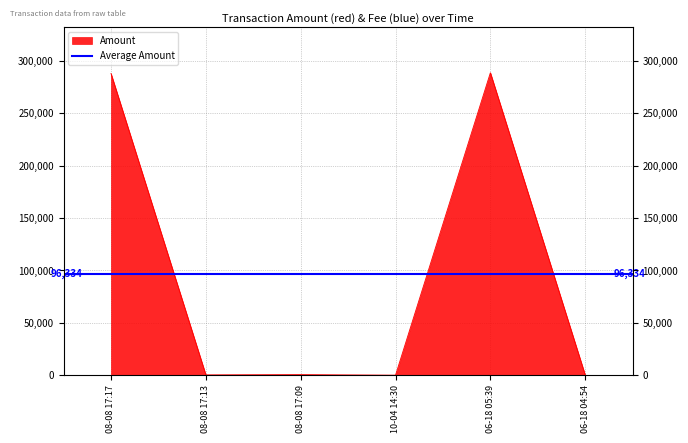

Which has a higher value, 08-08 17:09 or 08-08 17:13?

08-08 17:09